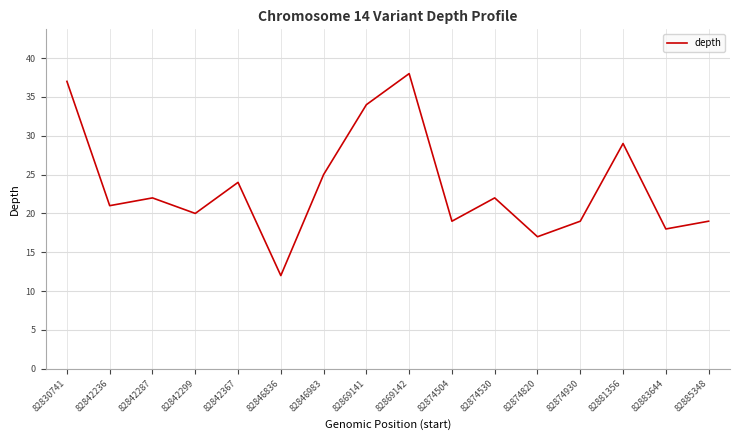

Count the number of data series in this chart.

1